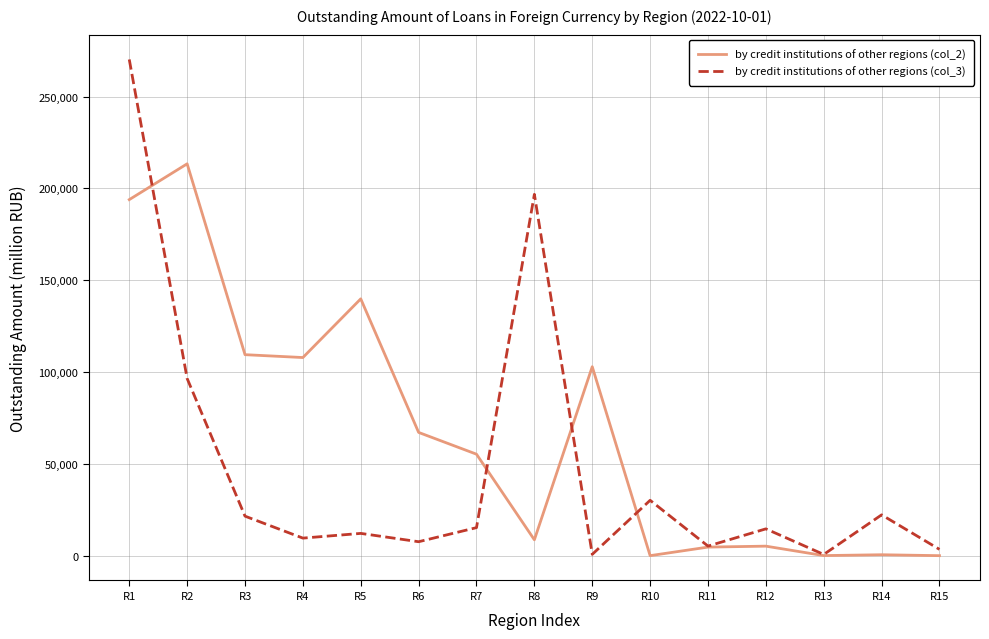

Where is the first local maximum for by credit institutions of other regions (col_2)?

R2